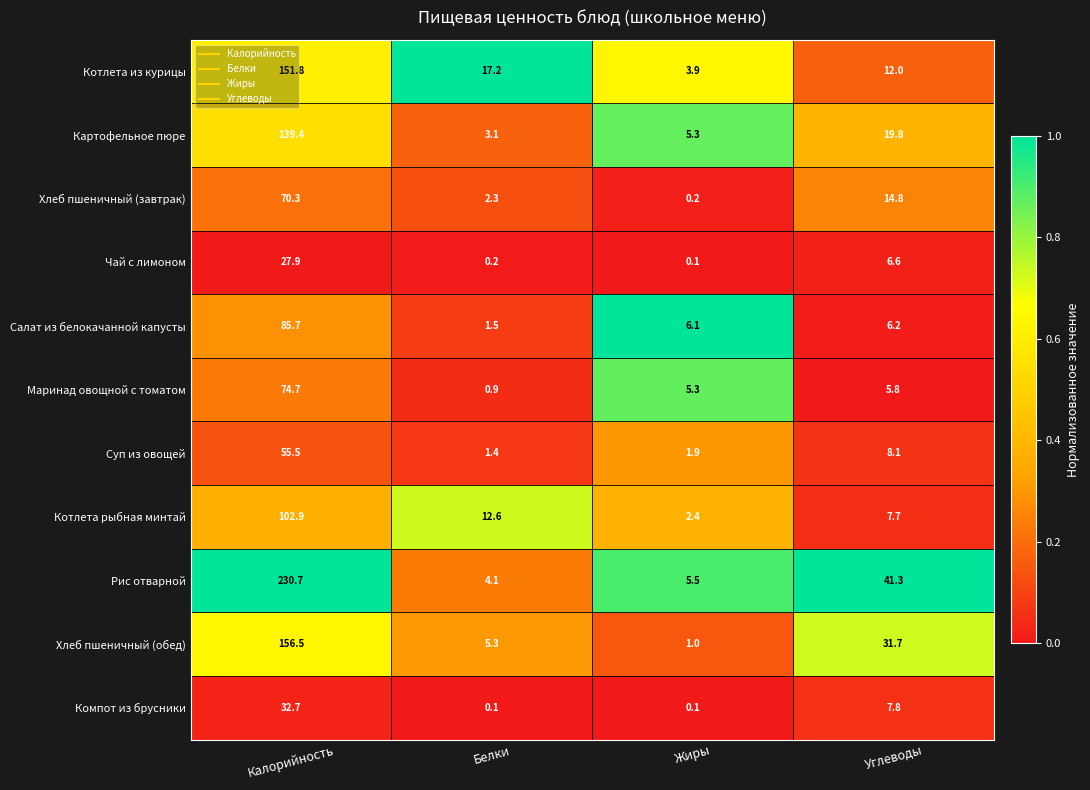

Which series has the largest total across all categories?

Рис отварной